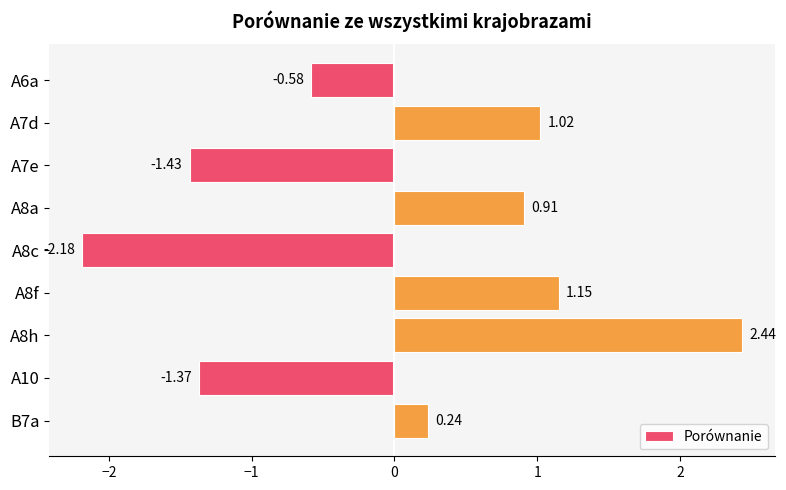

What is the change in value from A7d to A8h?

+1.4